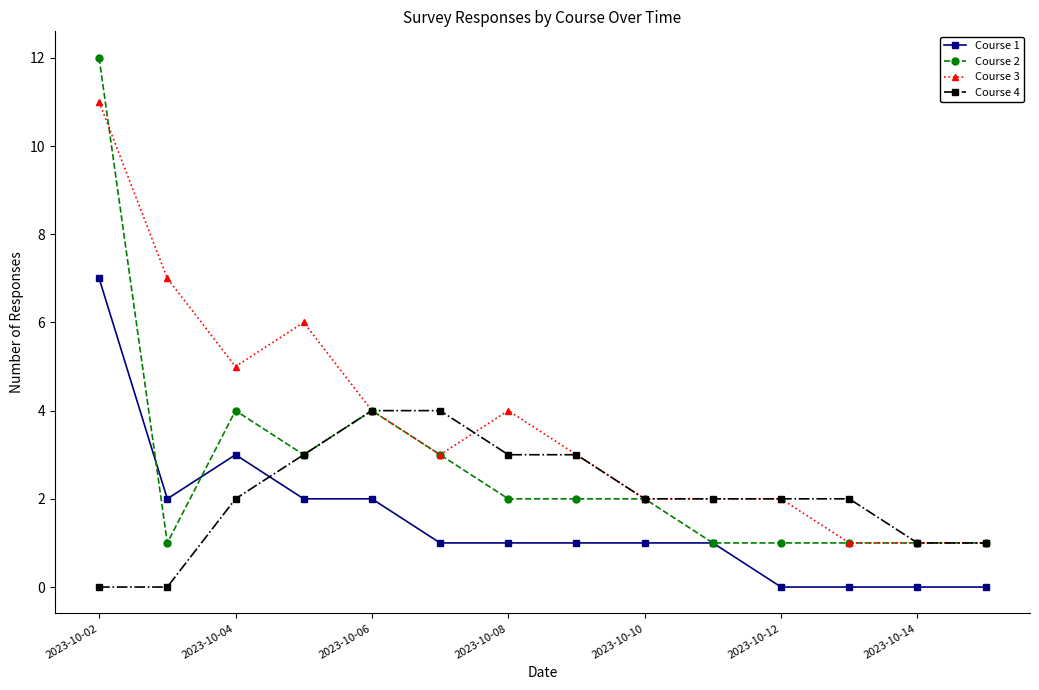

After their last crossing, which series has the higher values: Course 4 or Course 1?

Course 4